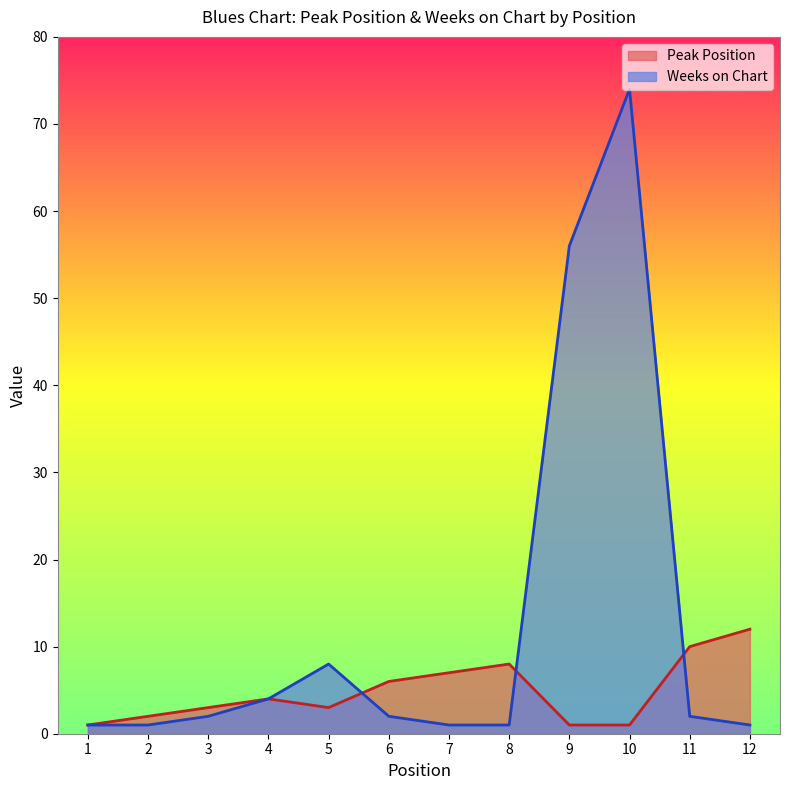

Rank the series at 4 from lowest to highest value.

Peak Position, Weeks on Chart